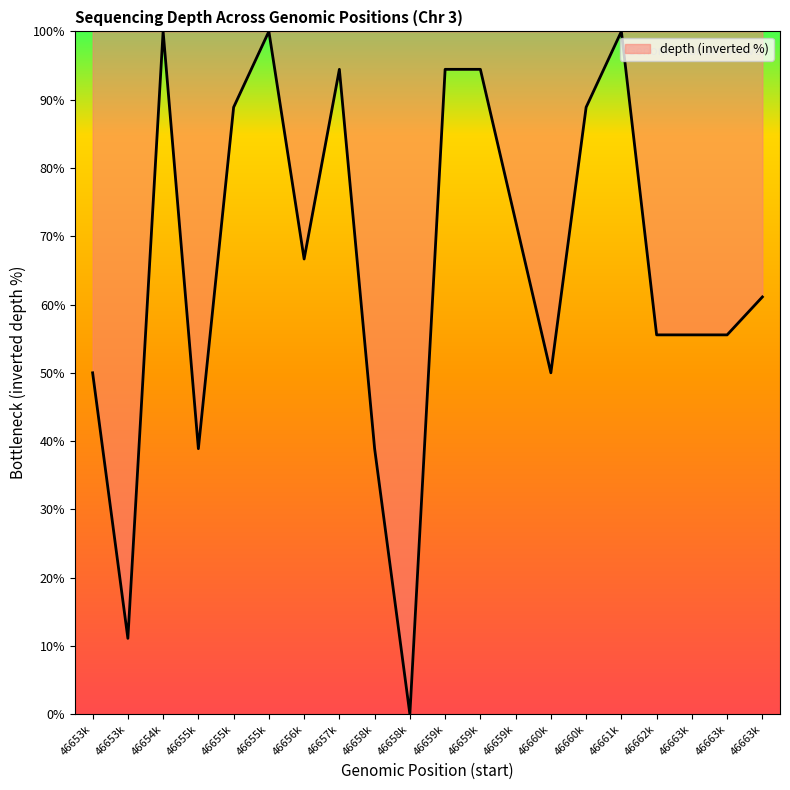

Where does the data first go above 66?

46654k